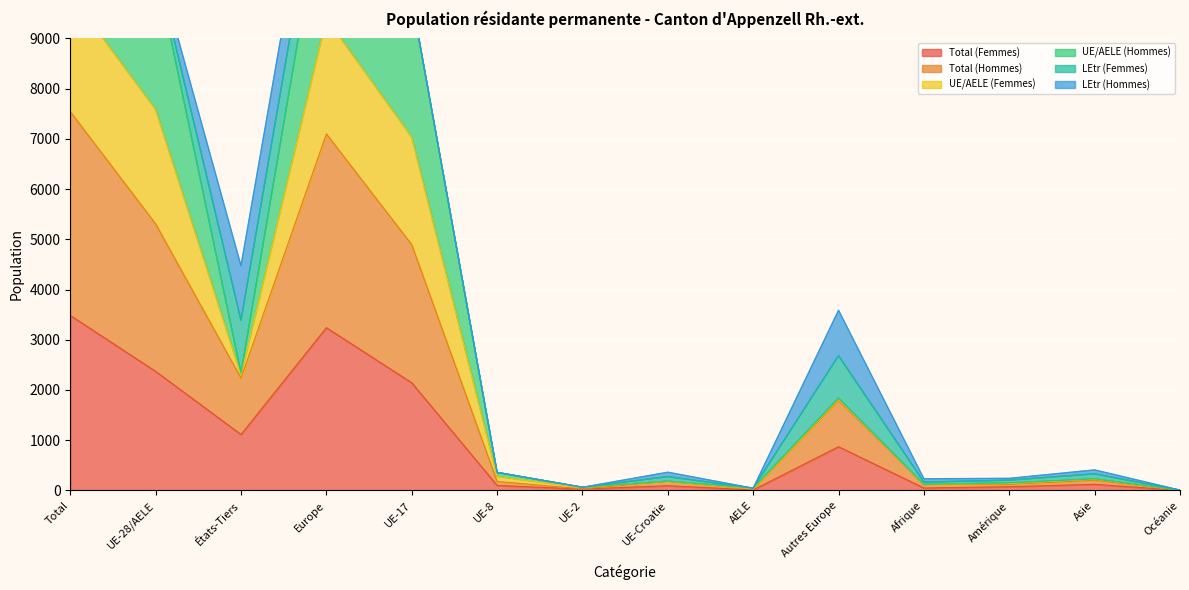

What position from the left is AELE?

9